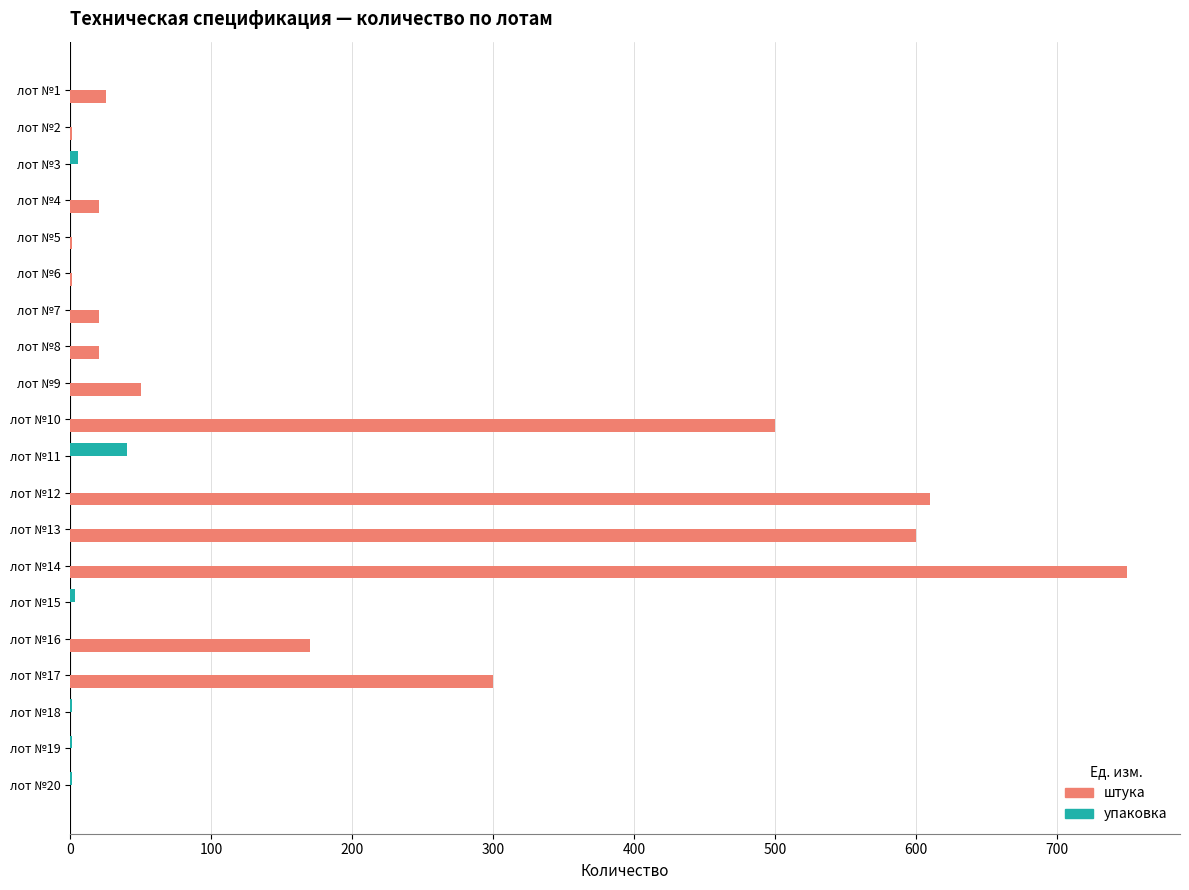

Is the value of упаковка at лот №2 greater than the value of штука at лот №13?

No